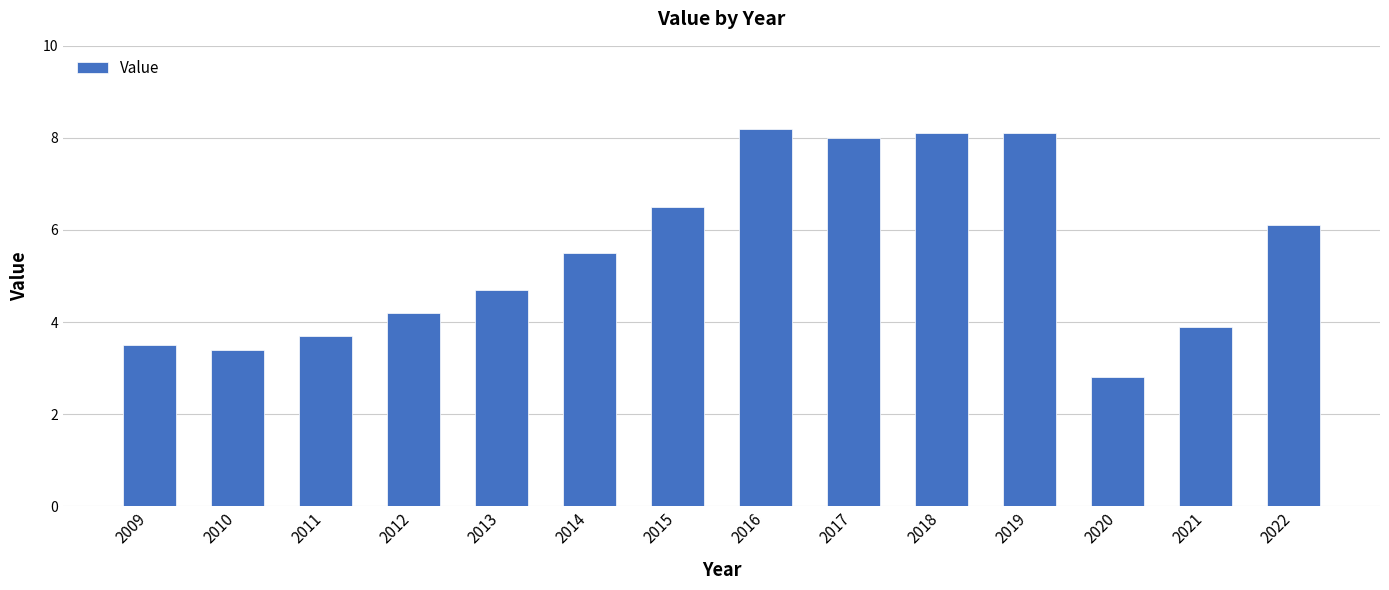

Which has a higher value, 2014 or 2012?

2014